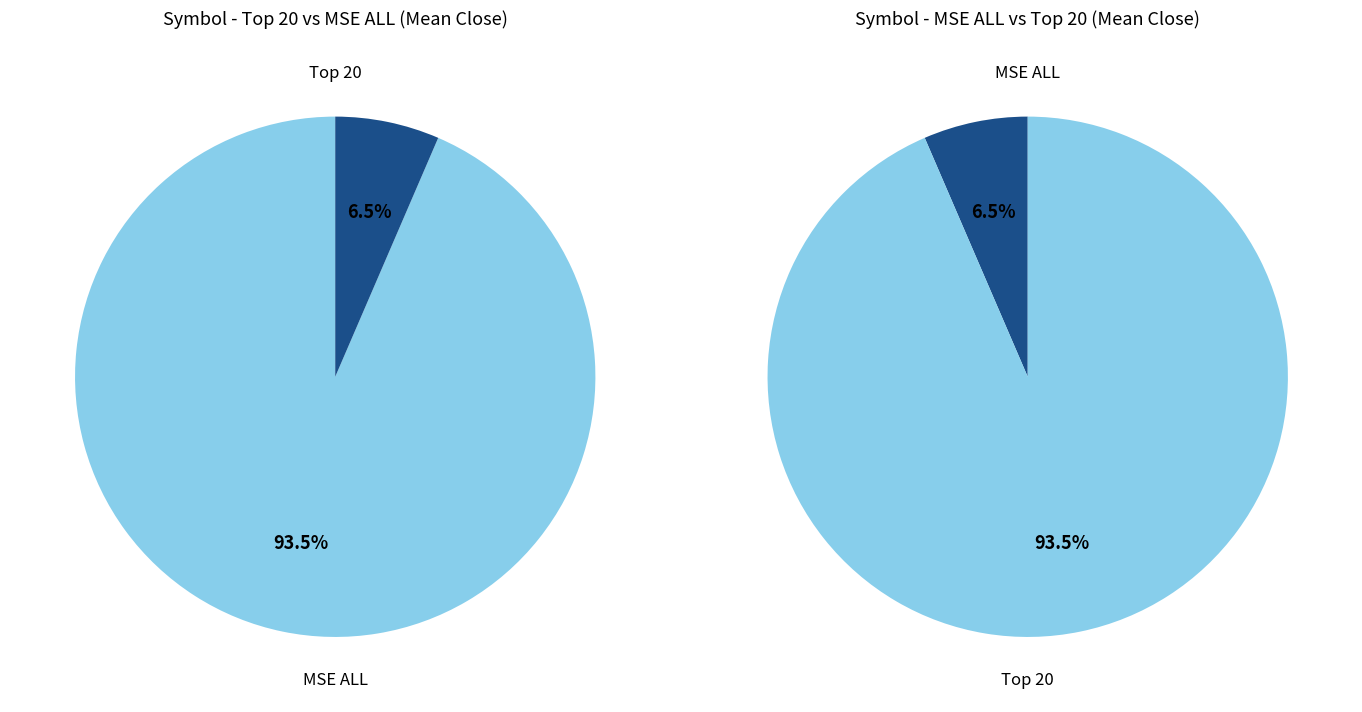

To the nearest percent, what portion does MSE ALL represent?

7%